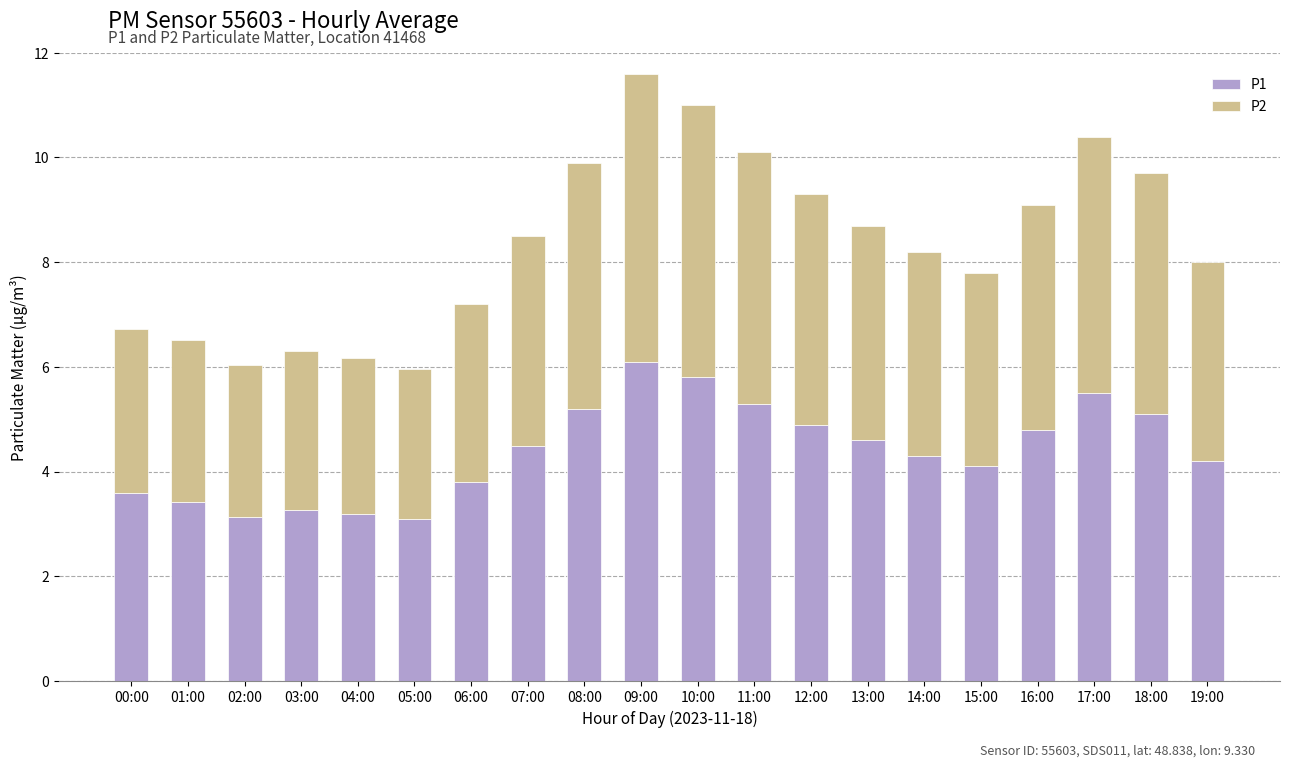

At which category is the sum across all series the highest?

09:00